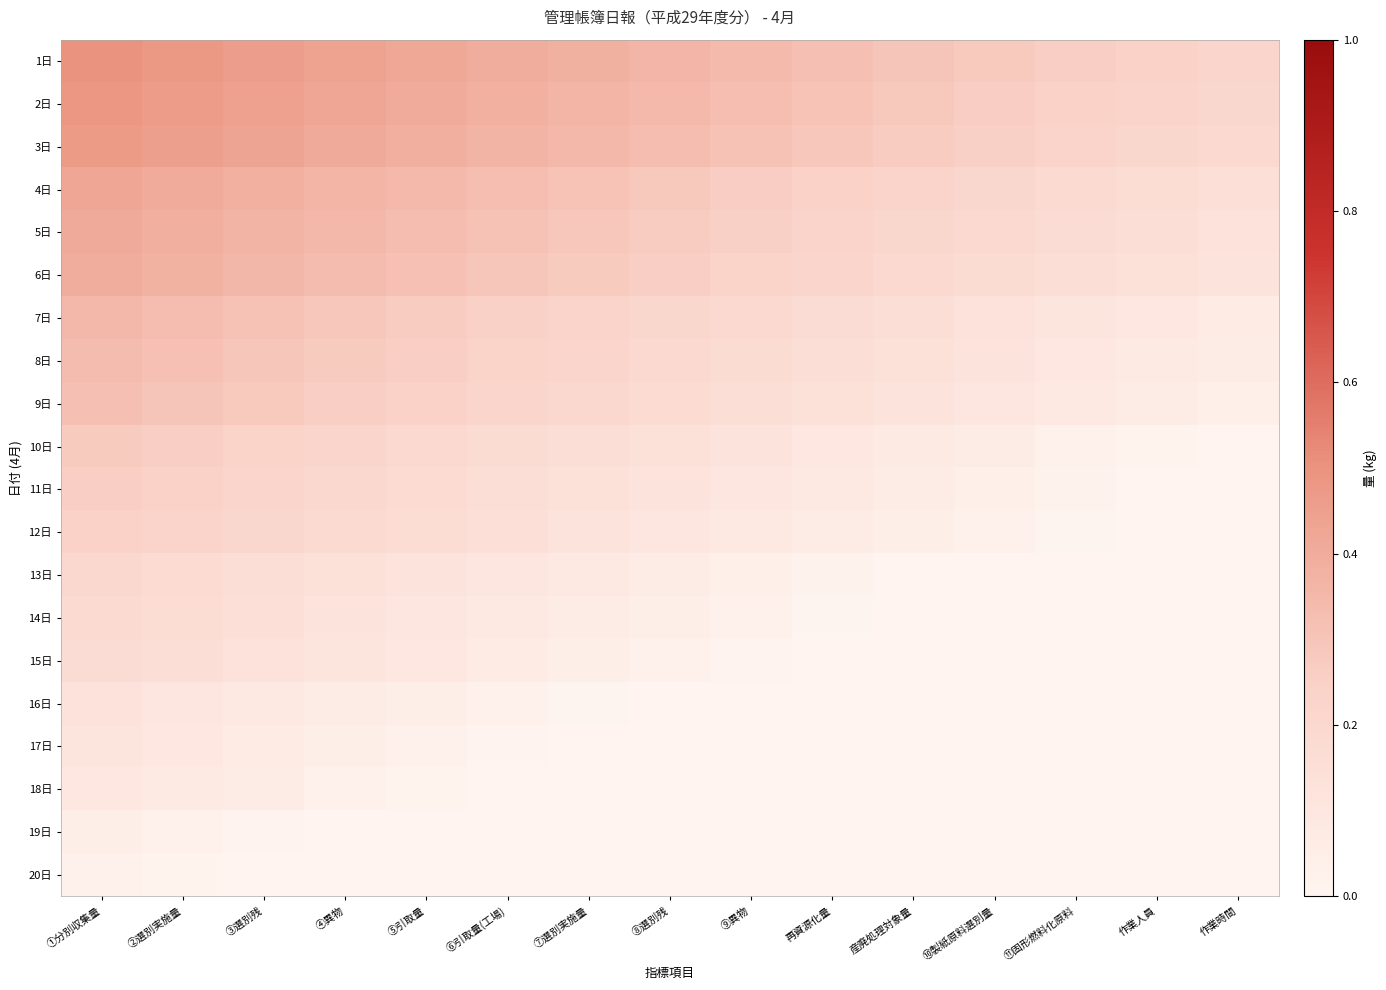

At which category is the sum across all series the highest?

①分別収集量